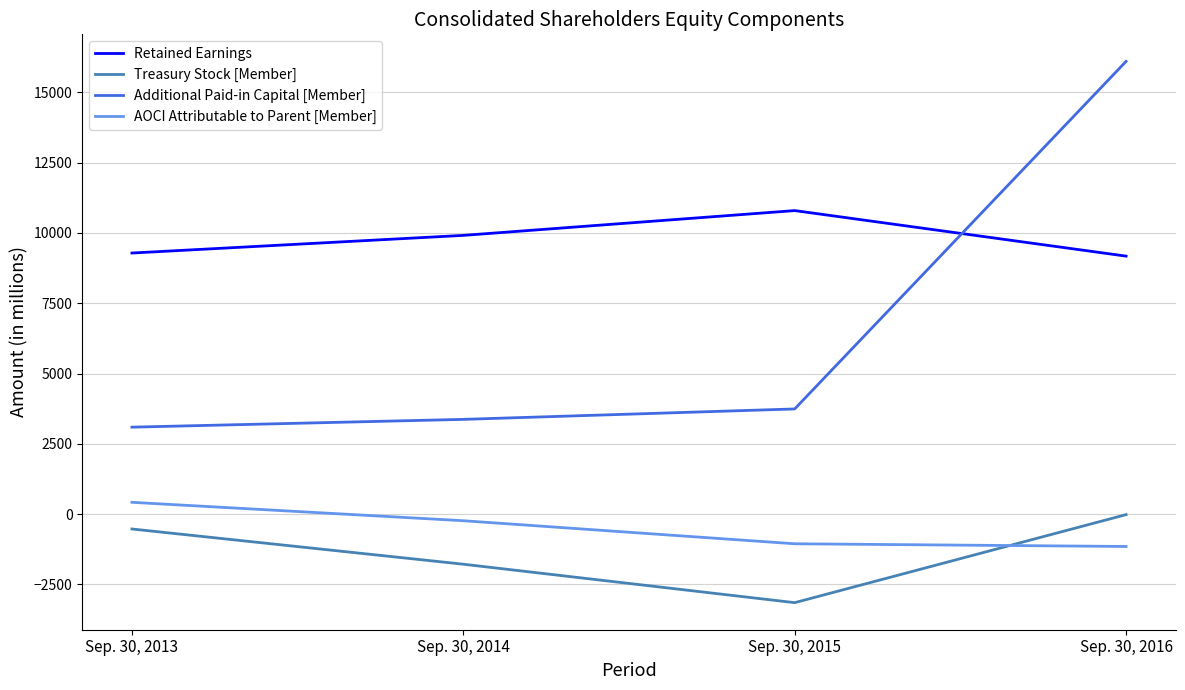

What is the total value across all series at Sep. 30, 2016?

24109